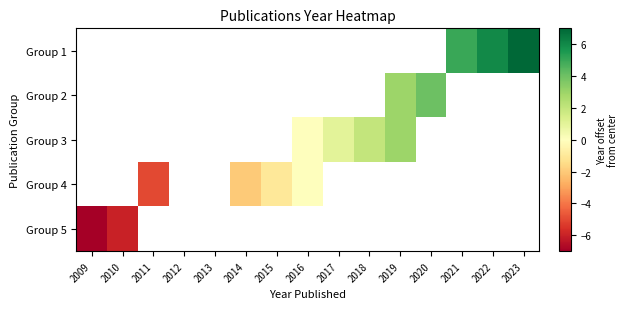

How many categories are shown in the chart?

15